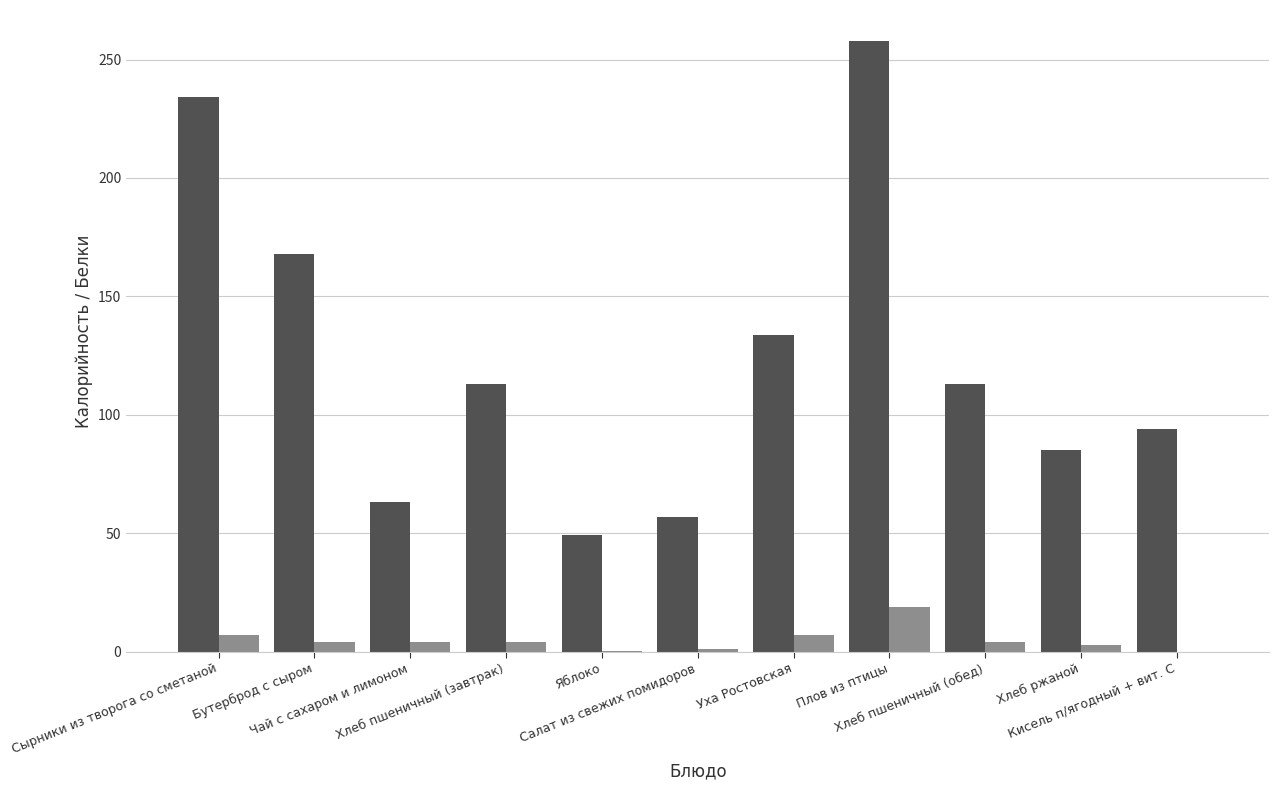

Count the number of categories in the chart.

11